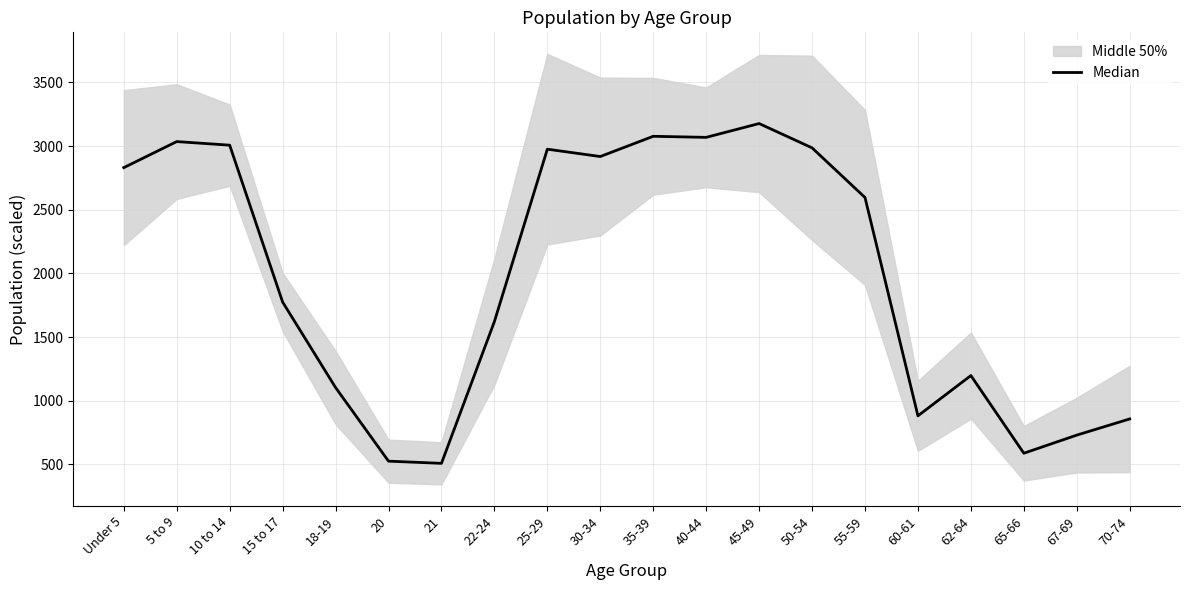

The value at 21 is 507.9. True or false?

True